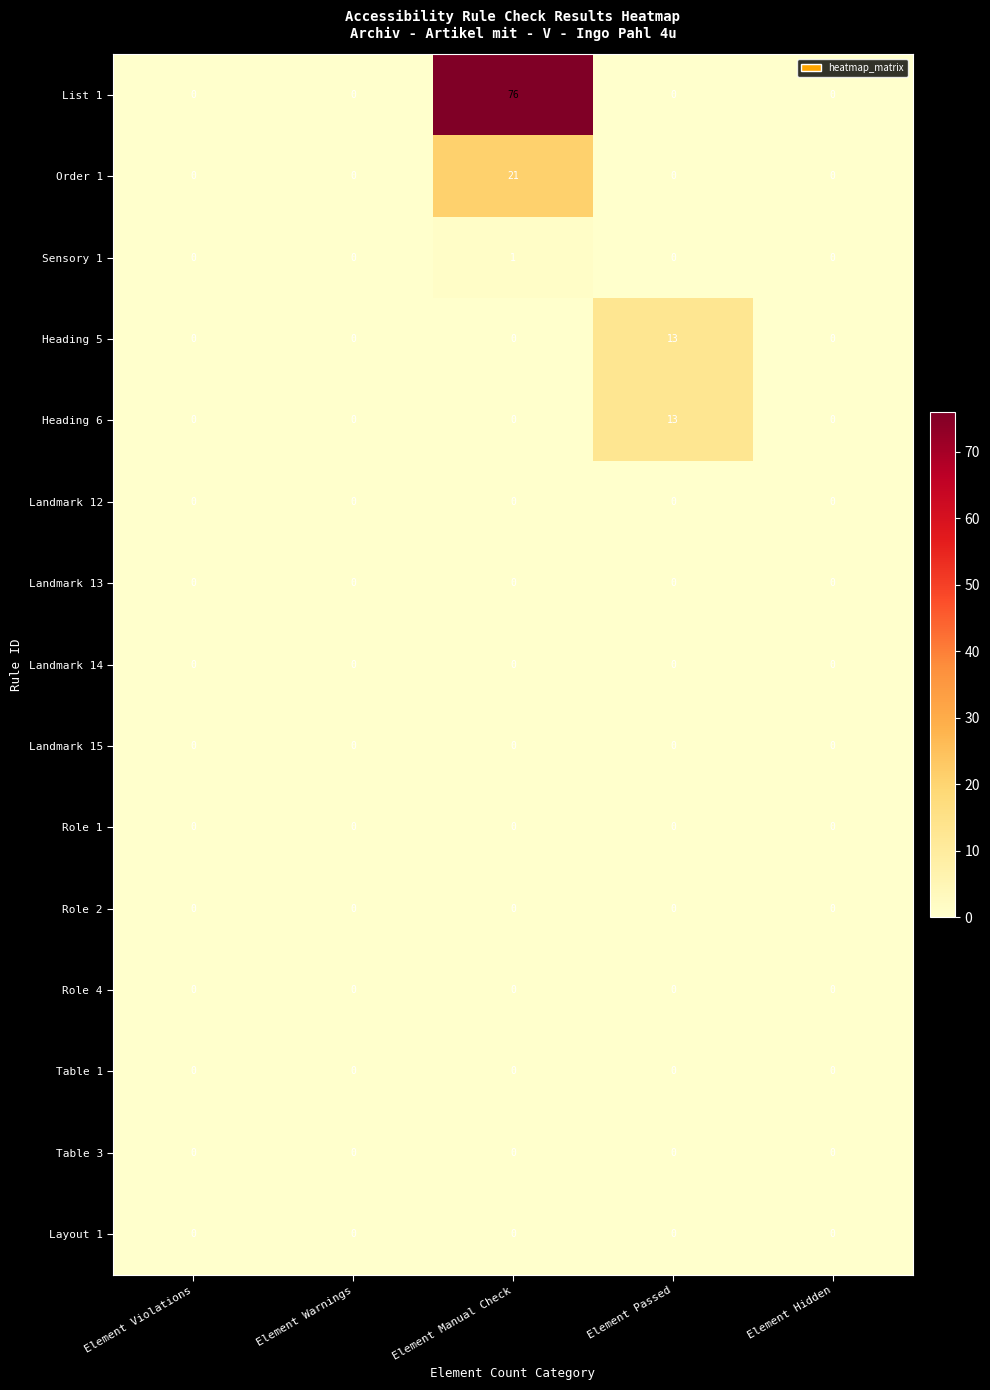

How many categories are shown in the chart?

5